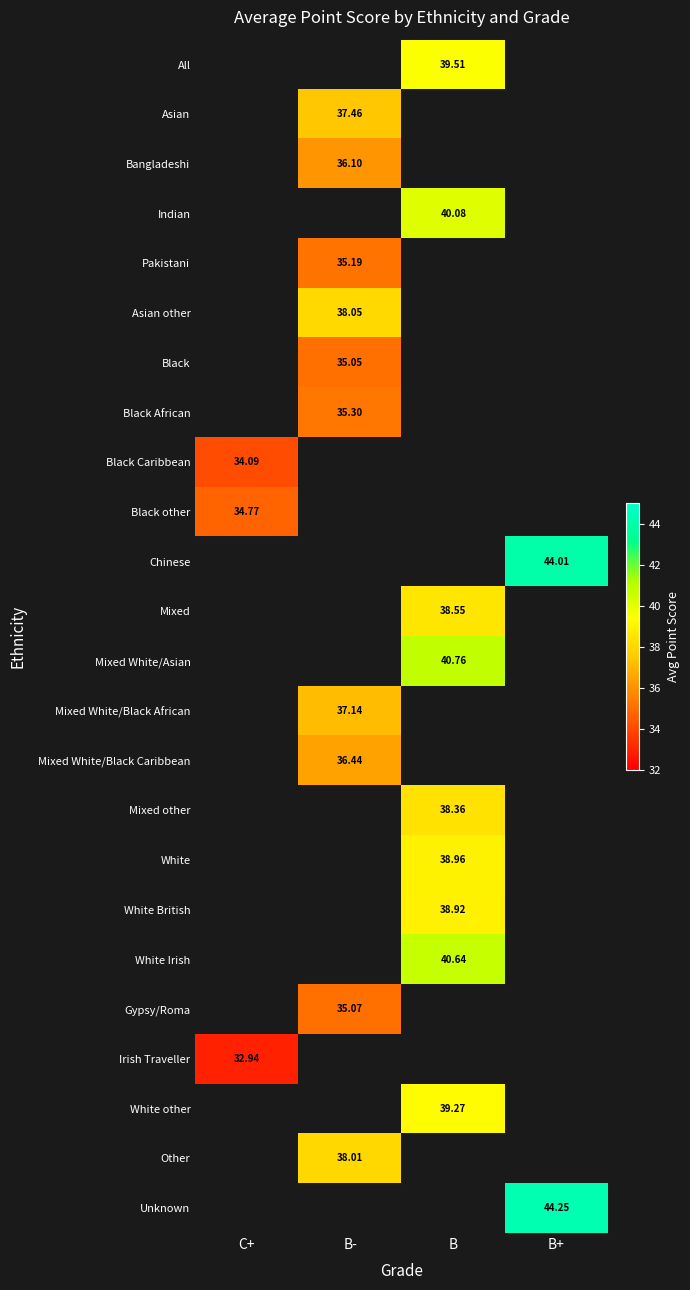

How many categories are shown in the chart?

4